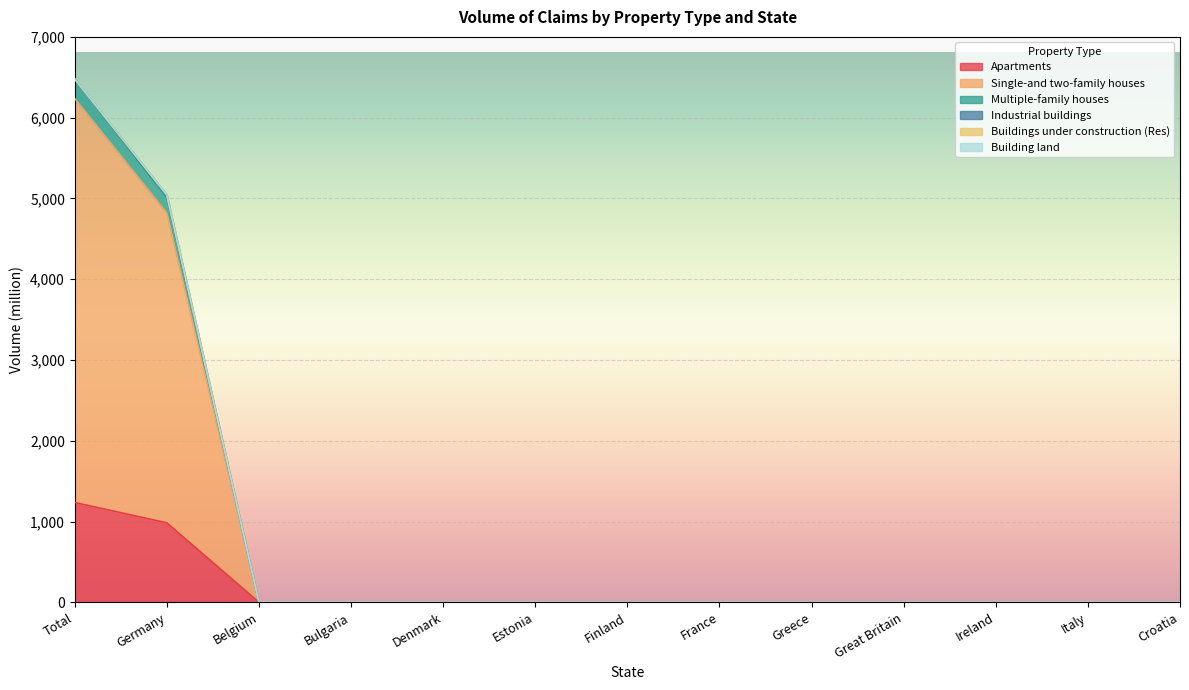

The Apartments series shows 0.0 at France. True or false?

True